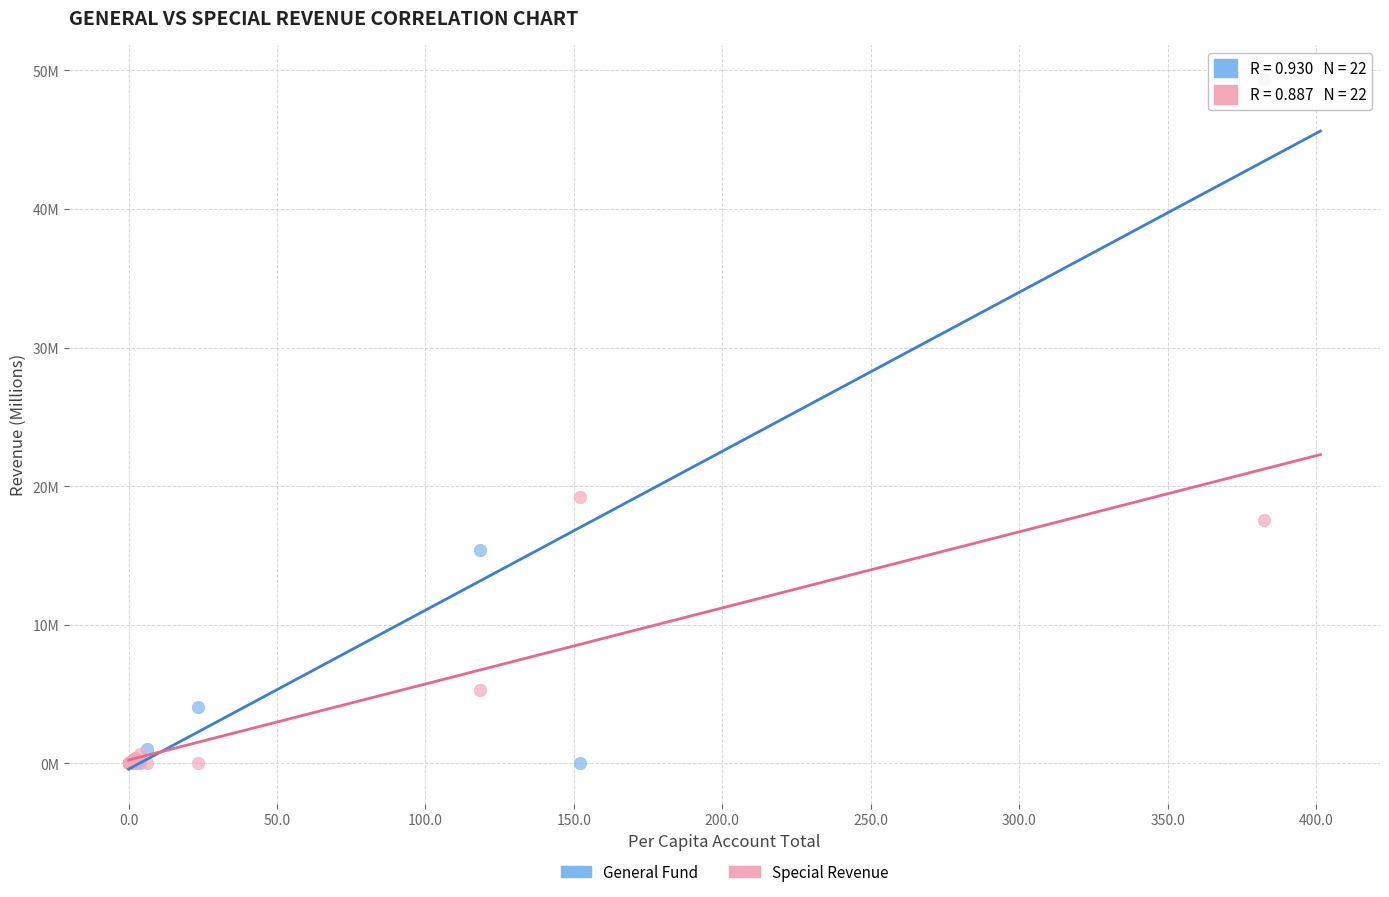

Which series has the largest Y range (max minus min)?

General Fund